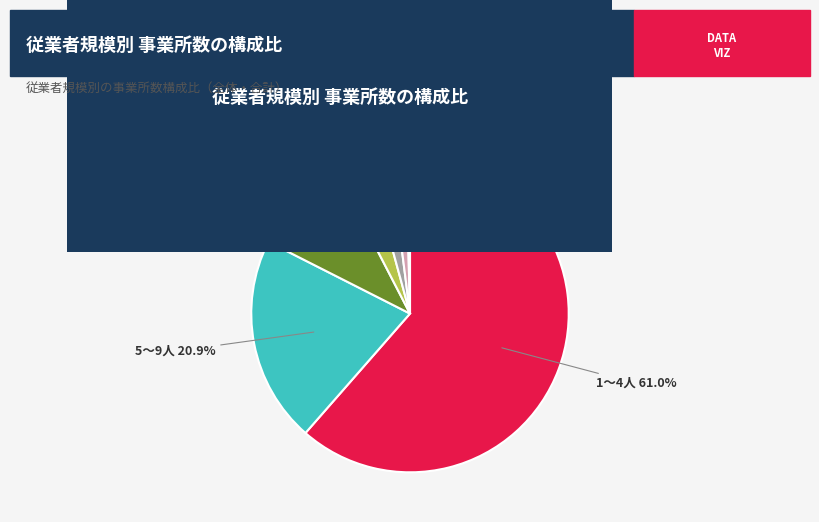

What is the smallest slice in the pie chart?

100人～